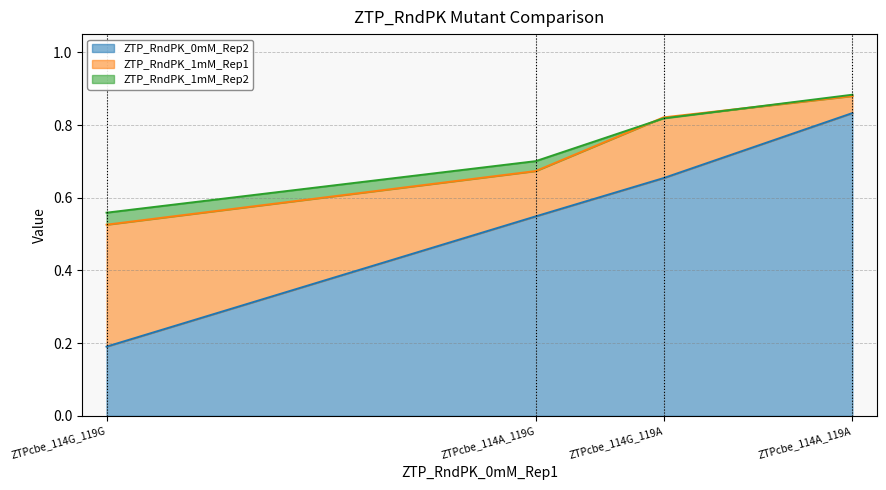

What are all the series names shown in the legend?

ZTP_RndPK_0mM_Rep2, ZTP_RndPK_1mM_Rep1, ZTP_RndPK_1mM_Rep2